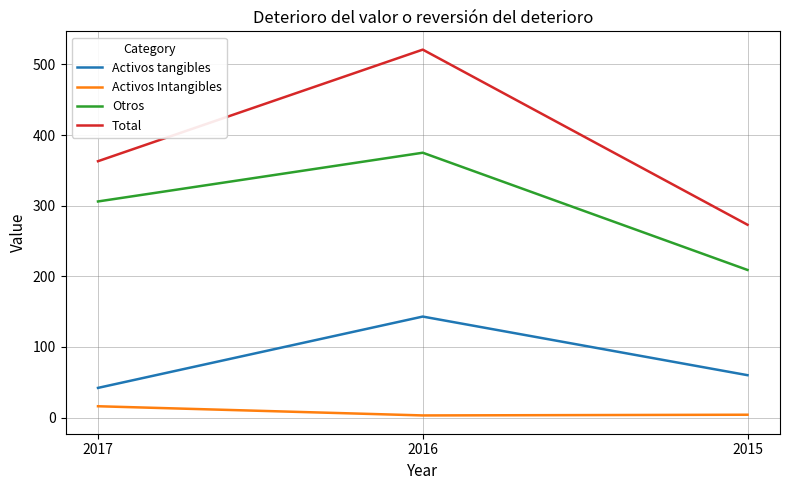

What is the difference between the second highest and minimum values in the Activos tangibles series?

18